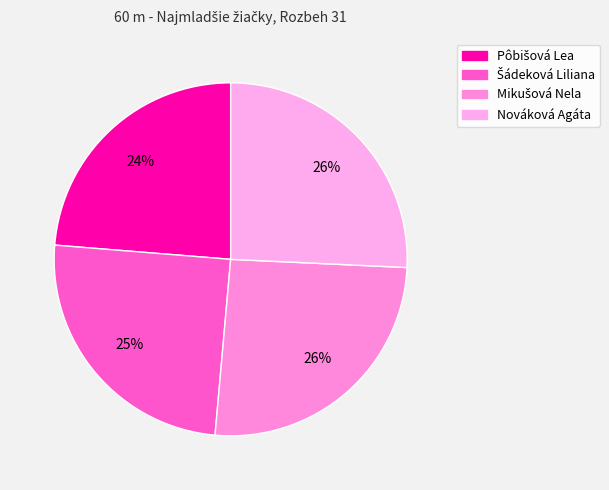

To the nearest percent, what percentage of the pie is Šádeková Liliana?

25%